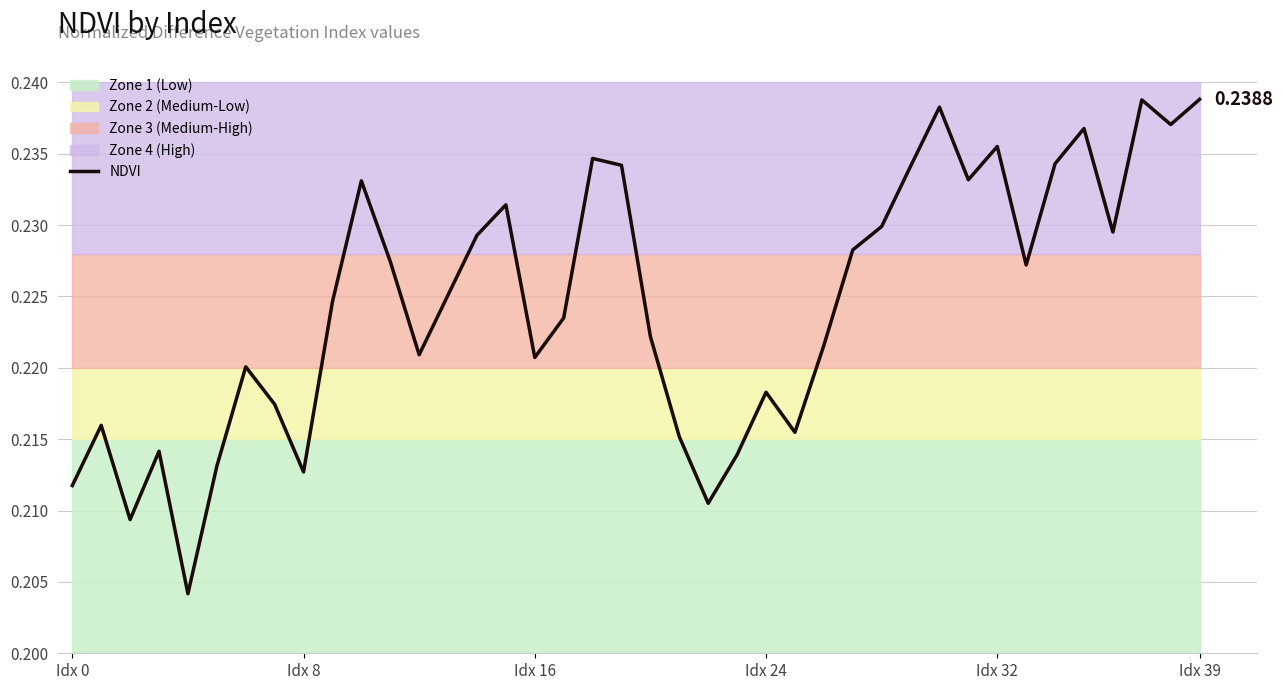

What is the value of the 13th point from the left?

0.2